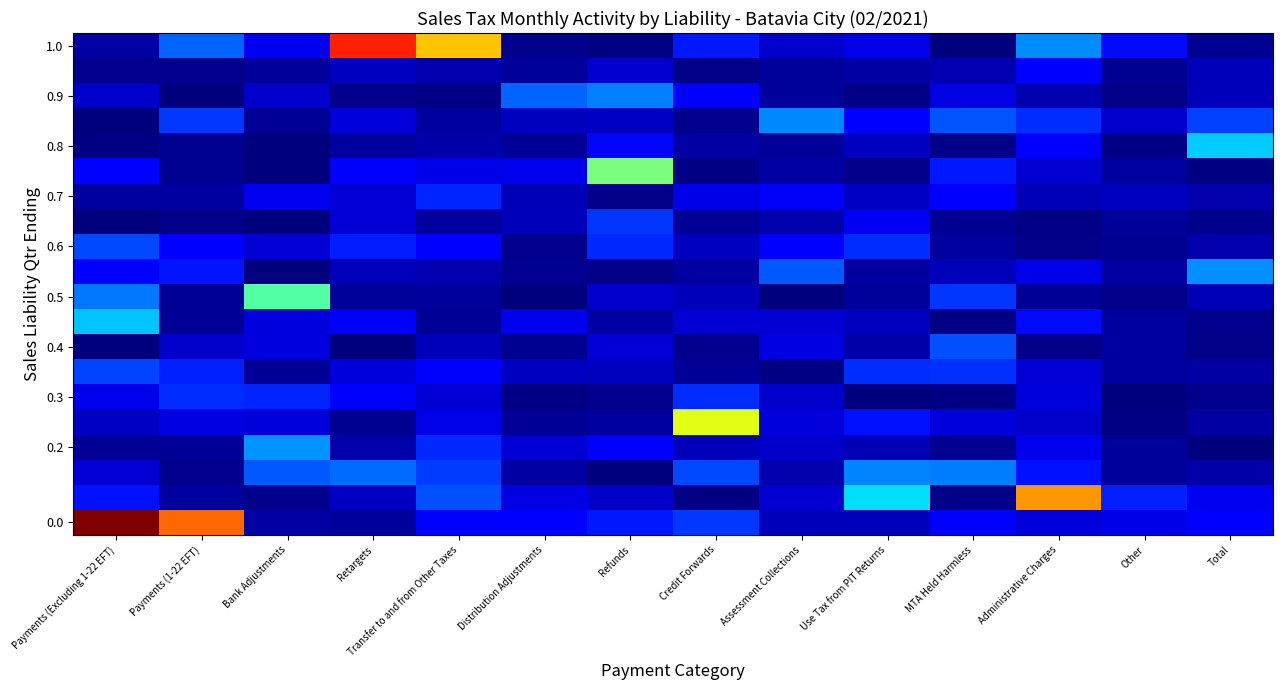

What is the spread (max minus min) of values at Administrative Charges?

3.0